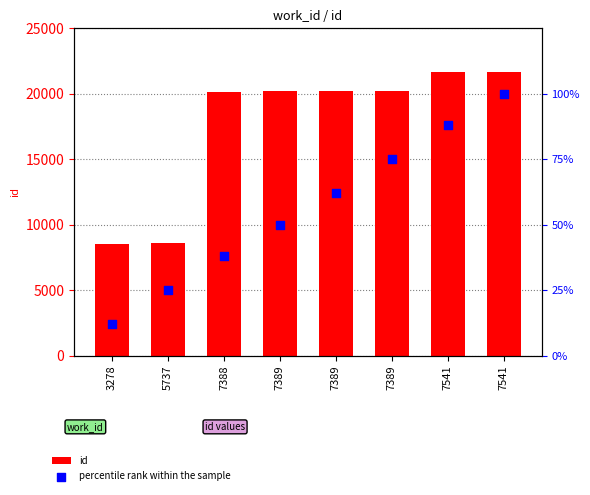

At how many categories does at least one series exceed 6311?

8